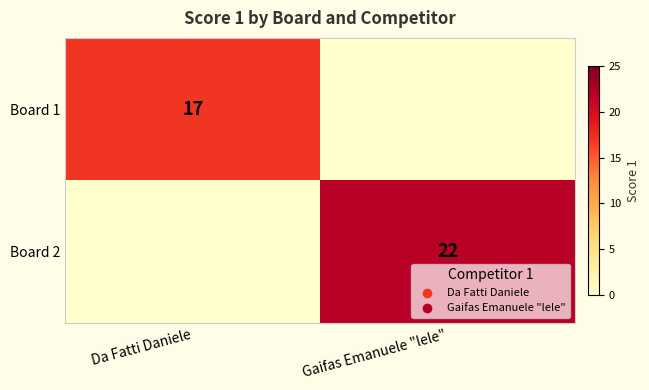

True or false: Board 1 has a value of 17 at Da Fatti Daniele.

True